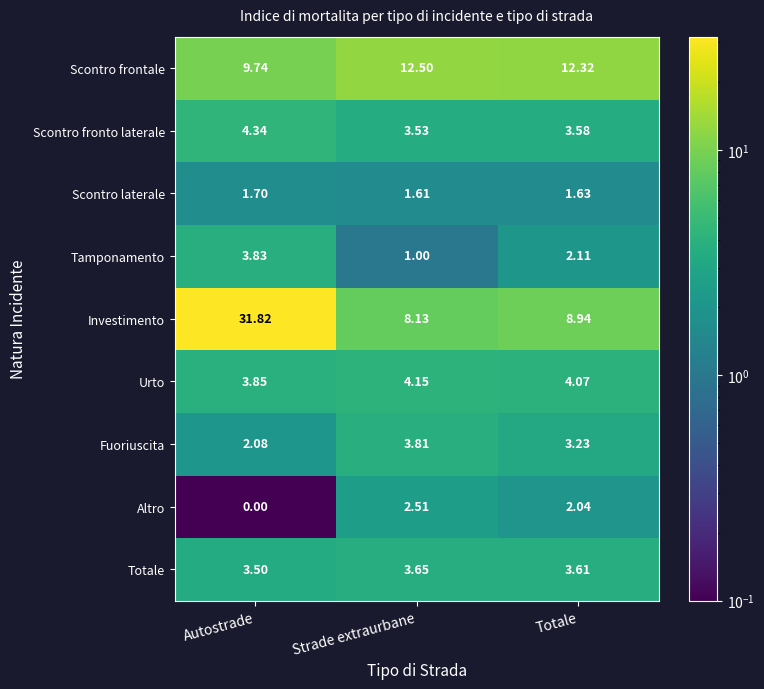

Count the number of categories in the chart.

3